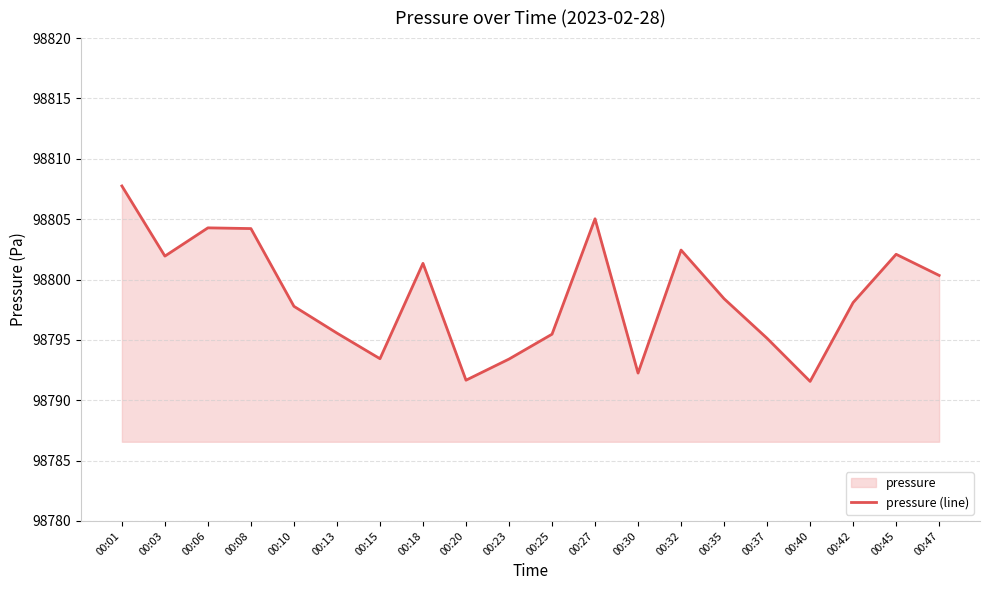

What is the value of the 17th point from the left?

98791.6